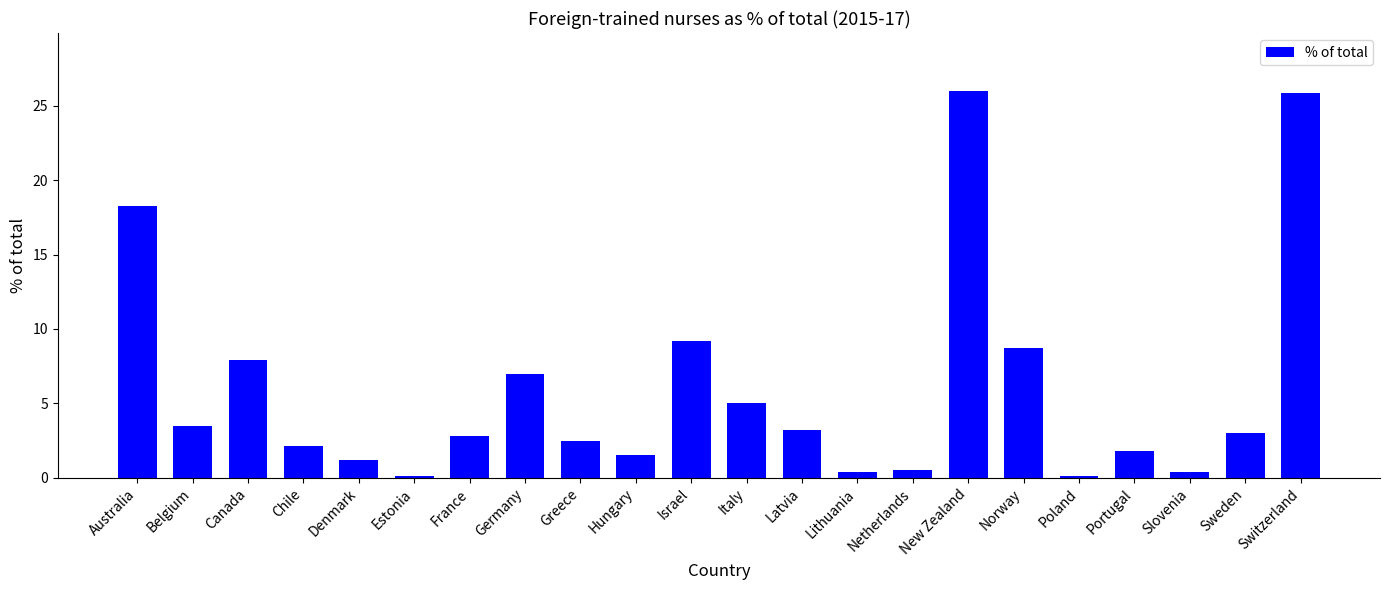

The value at Poland is 0.1. True or false?

True